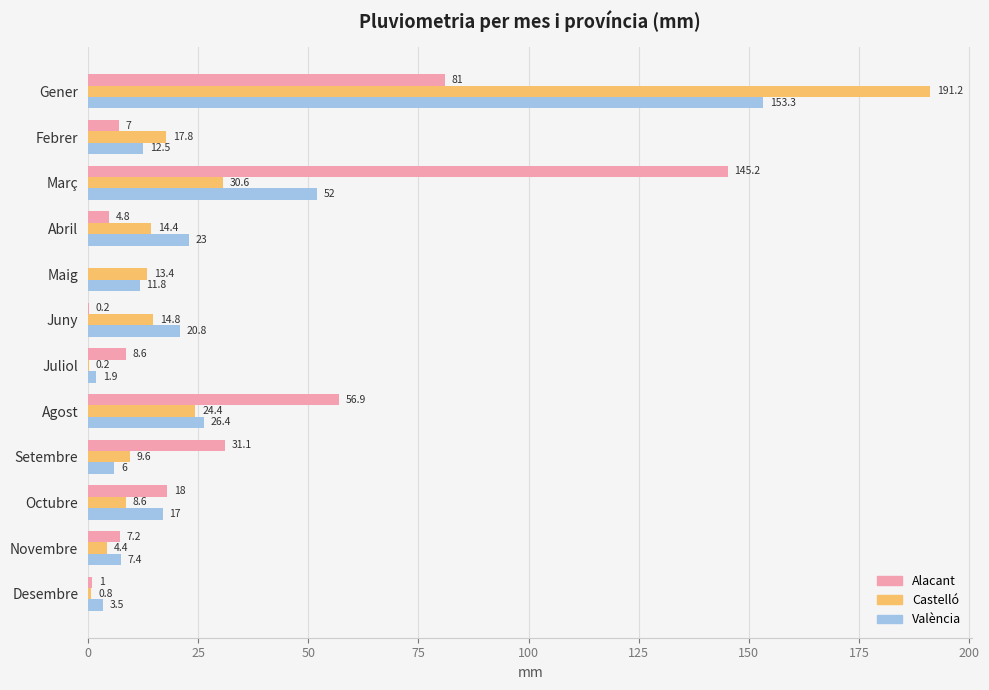

How many series are shown in this chart?

3